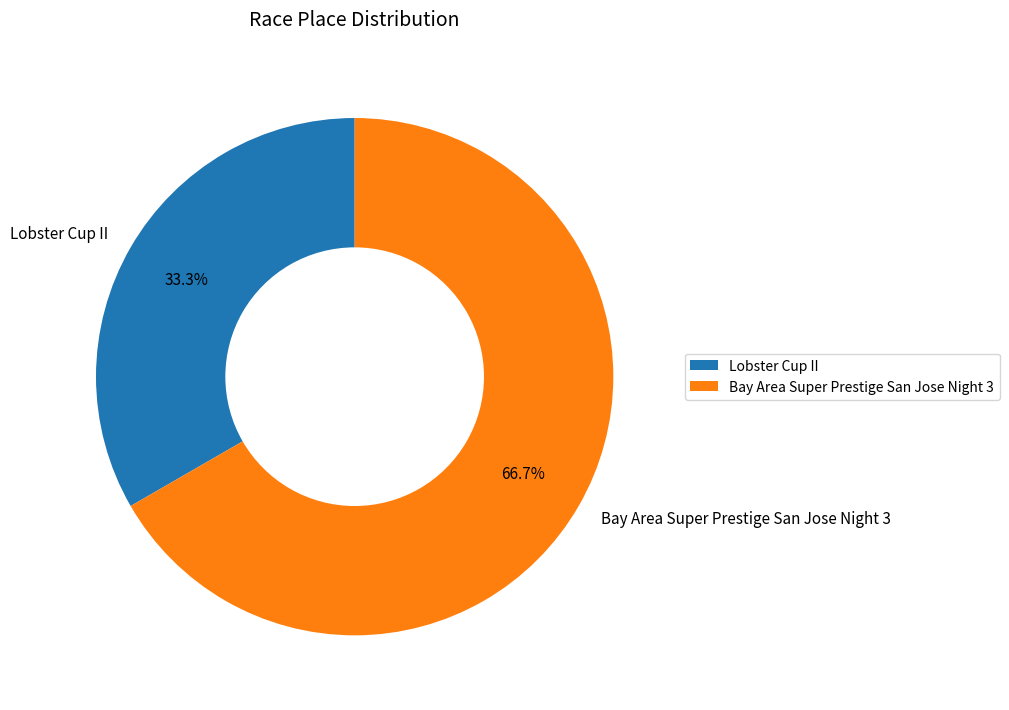

Combined, what portion of the pie is Bay Area Super Prestige San Jose Night 3 and Lobster Cup II?

100.0%